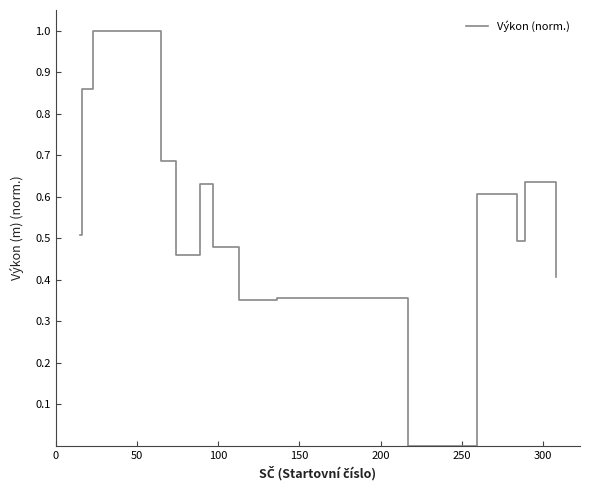

What is the greatest value displayed?

1.0